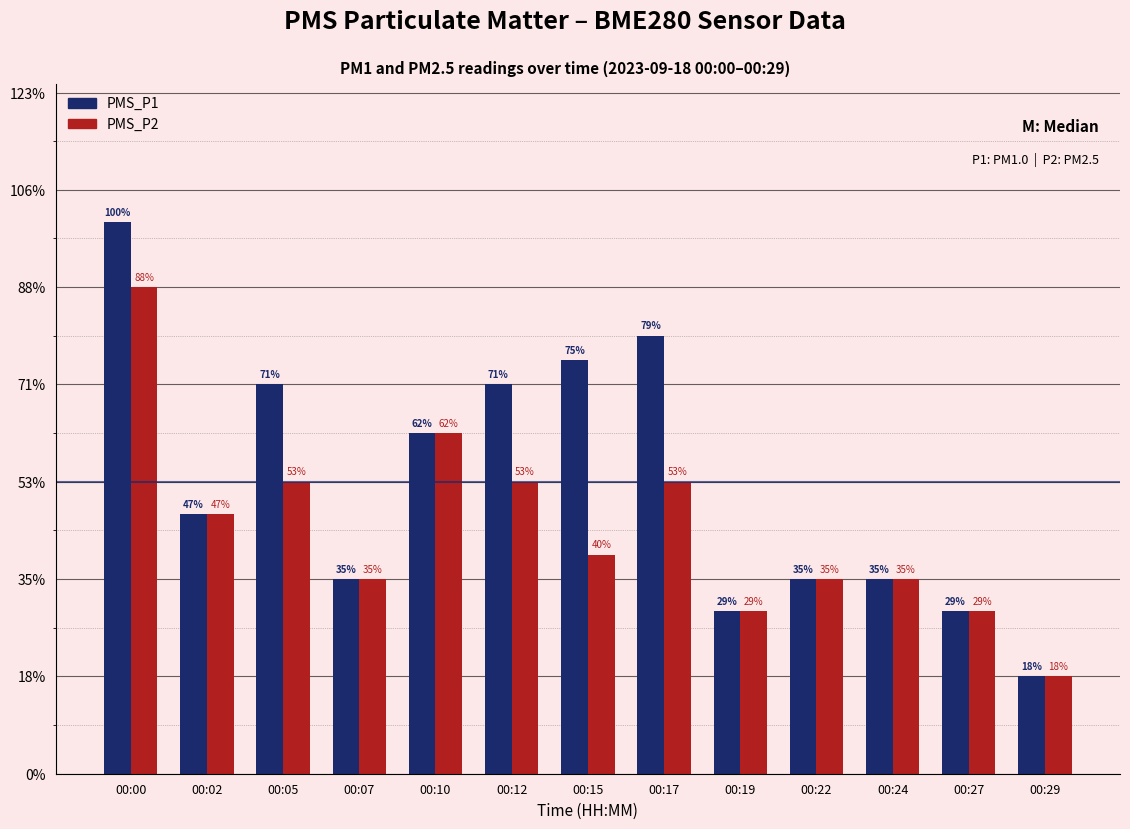

Does the chart contain stacked bars?

No